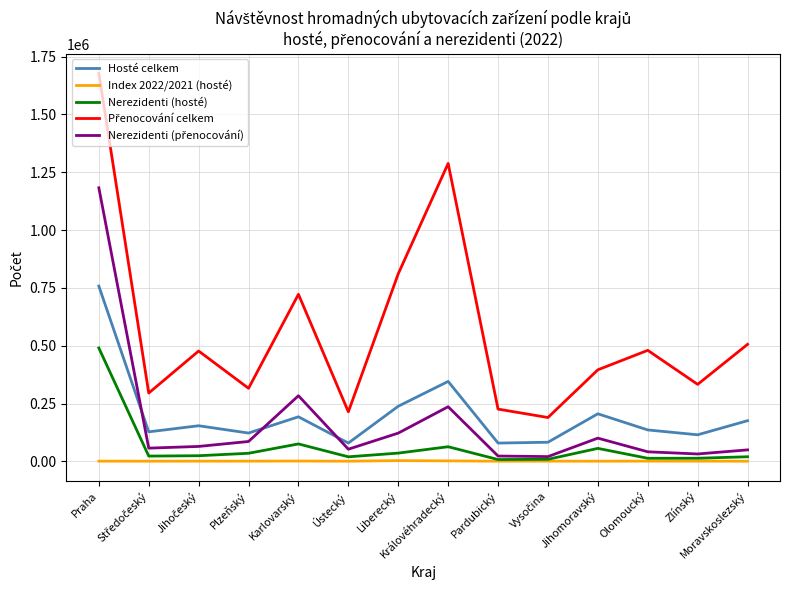

What is the highest value of the Hosté celkem series?

757682.0